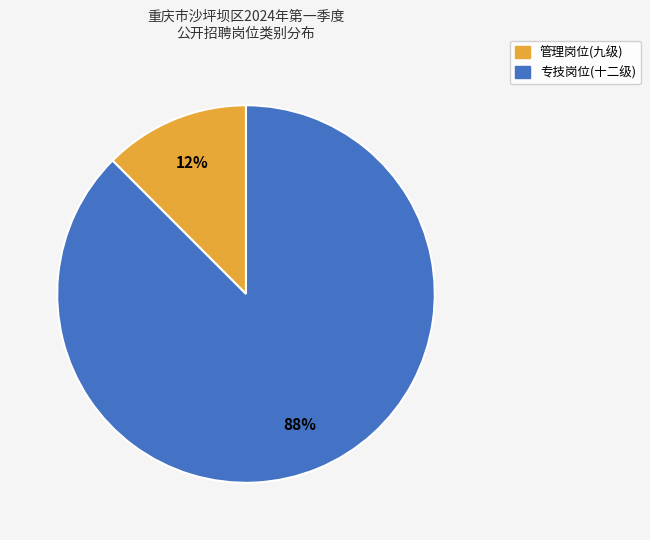

The 专技岗位(十二级) slice represents 88% of the pie. True or false?

True